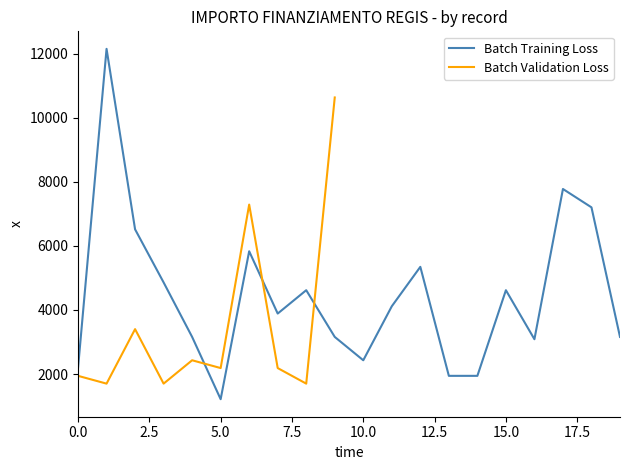

How many points are higher than both their immediate neighbors (excluding endpoints)?

6